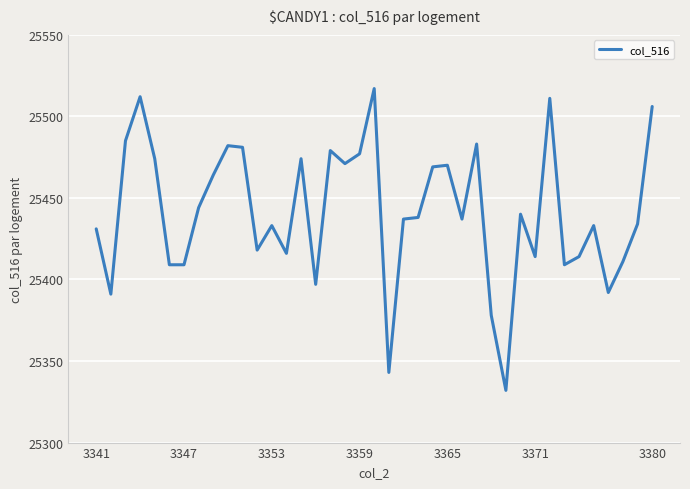

What is the difference between the maximum and minimum values?

185